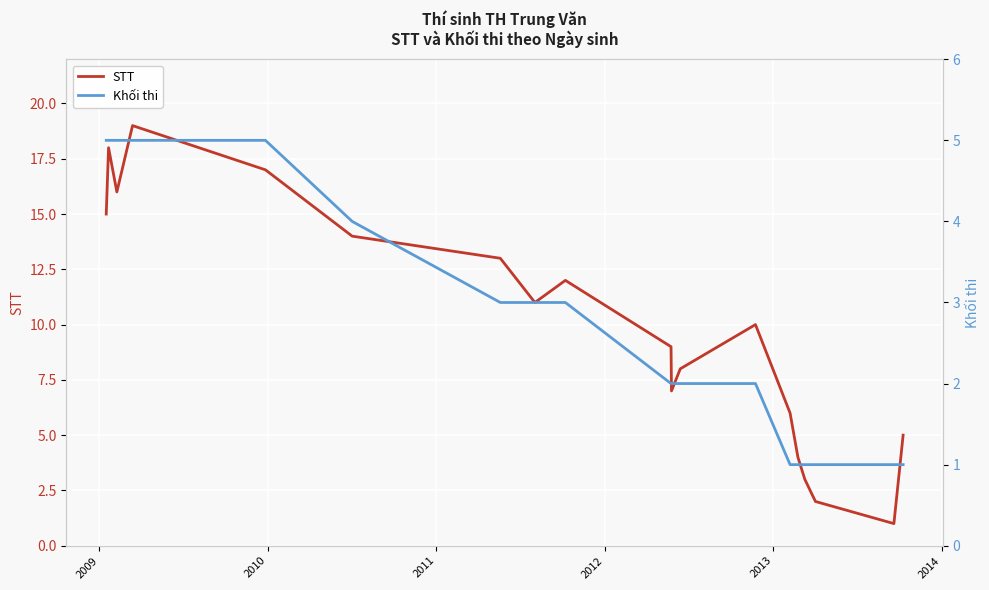

Reading left to right, what are all the values shown in this chart?

STT: 15	18	16	19	17	14	13	11	12	9	7	8	10	6	4	3	2	1	5
Khối thi: 5	5	5	5	5	4	3	3	3	2	2	2	2	1	1	1	1	1	1